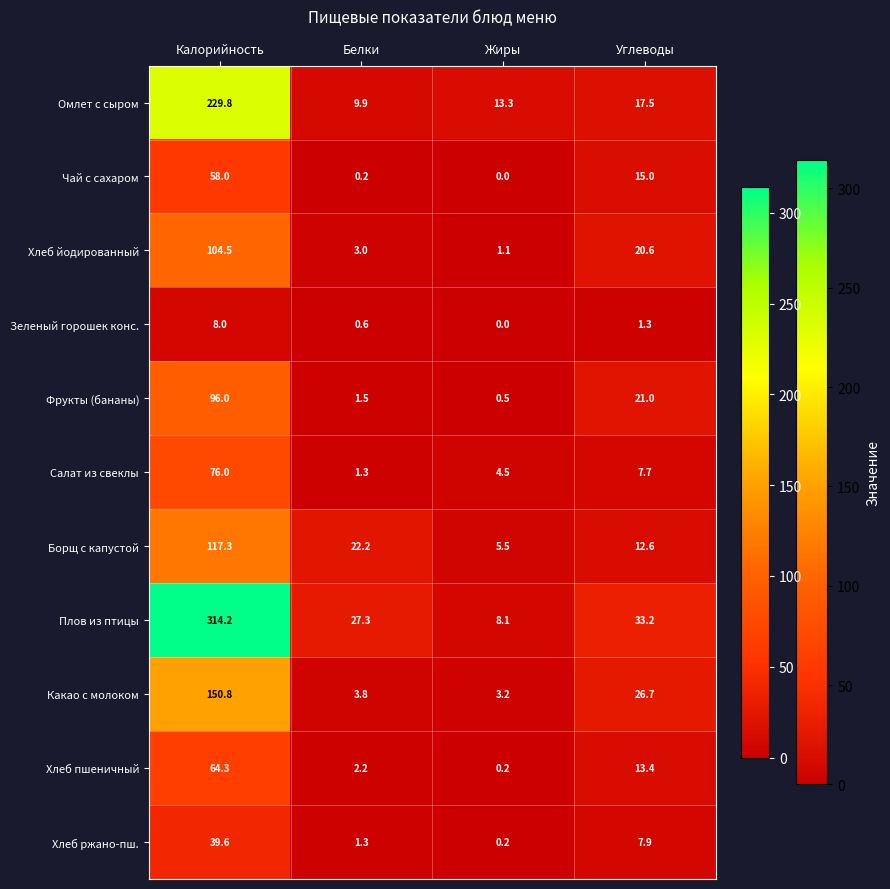

What value does the Омлет с сыром series have at Калорийность?

229.8